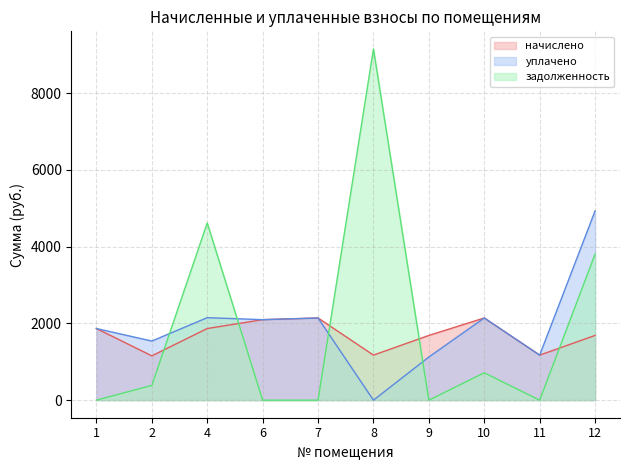

Reading left to right, extract all data points from this chart.

начислено: 1866.0	1154.8	1866.0	2096.9	2140.9	1173.1	1686.4	2140.9	1173.1	1686.4
уплачено: 1866.0	1539.7	2148.6	2096.9	2140.9	0.0	1124.2	2140.9	1173.1	4929.4
задолженность: 0.0	384.9	4617.9	0.0	0.0	9151.6	0.0	713.6	0.0	3805.1